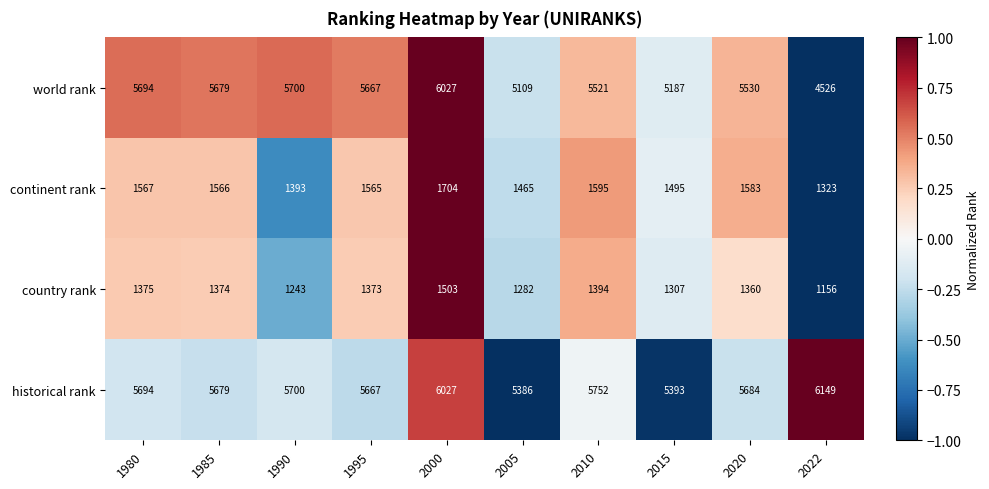

At which label is world rank closest to 5276?

2015